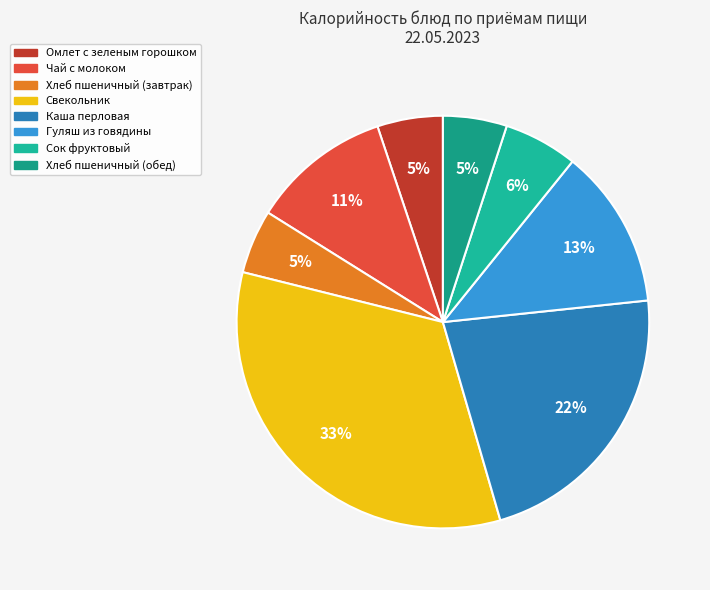

How many segments does this pie chart have?

8